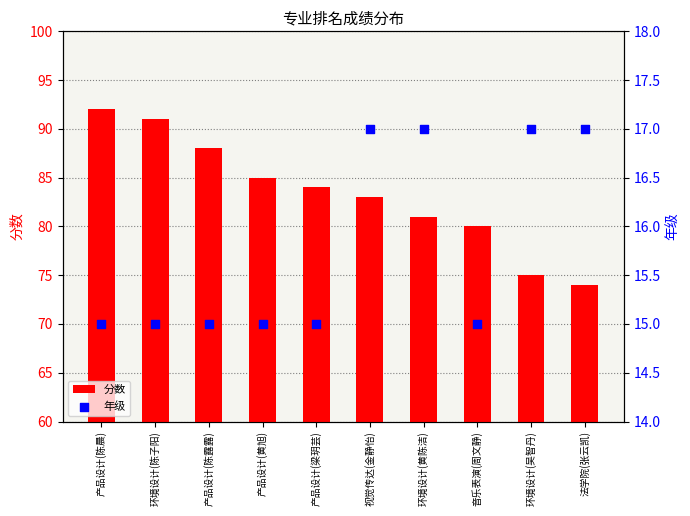

Which series reaches the minimum Y coordinate?

年级